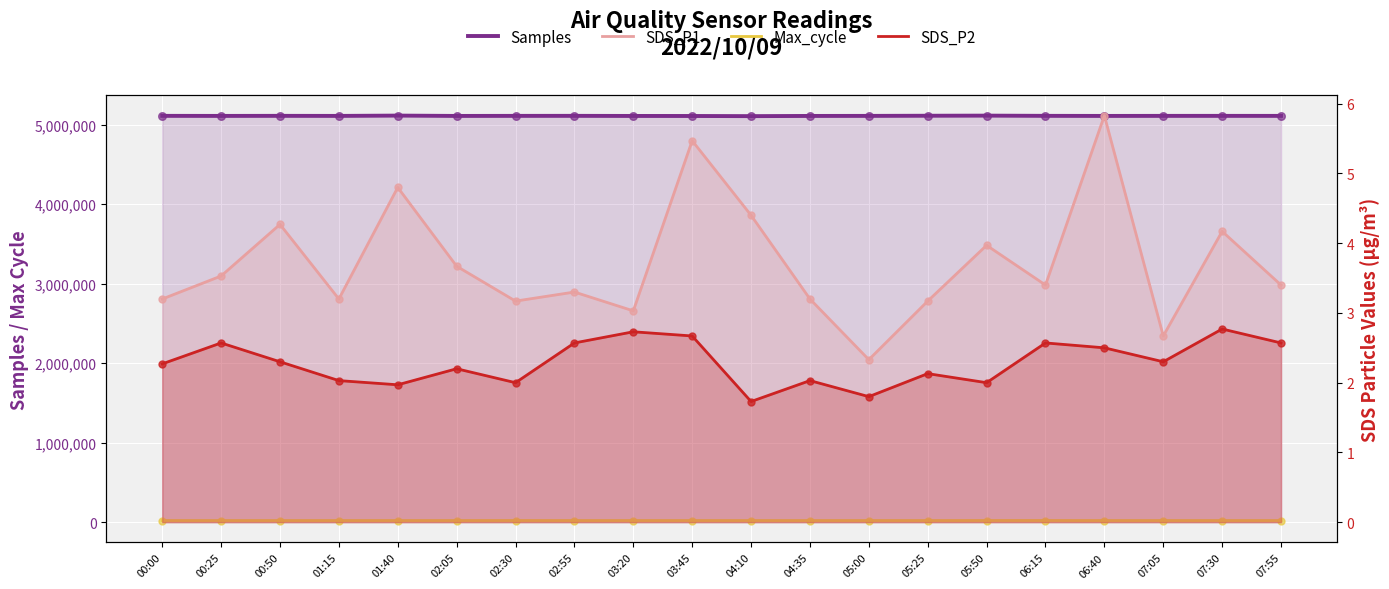

Which series reaches the maximum Y coordinate?

Samples (line)